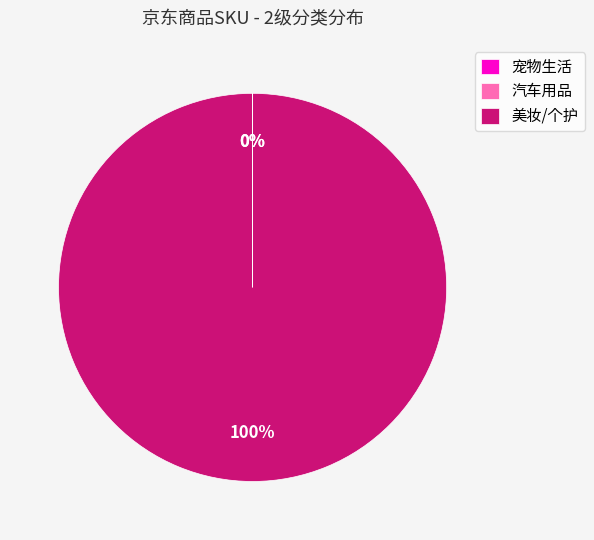

The 美妆/个护 slice represents 100% of the pie. True or false?

True